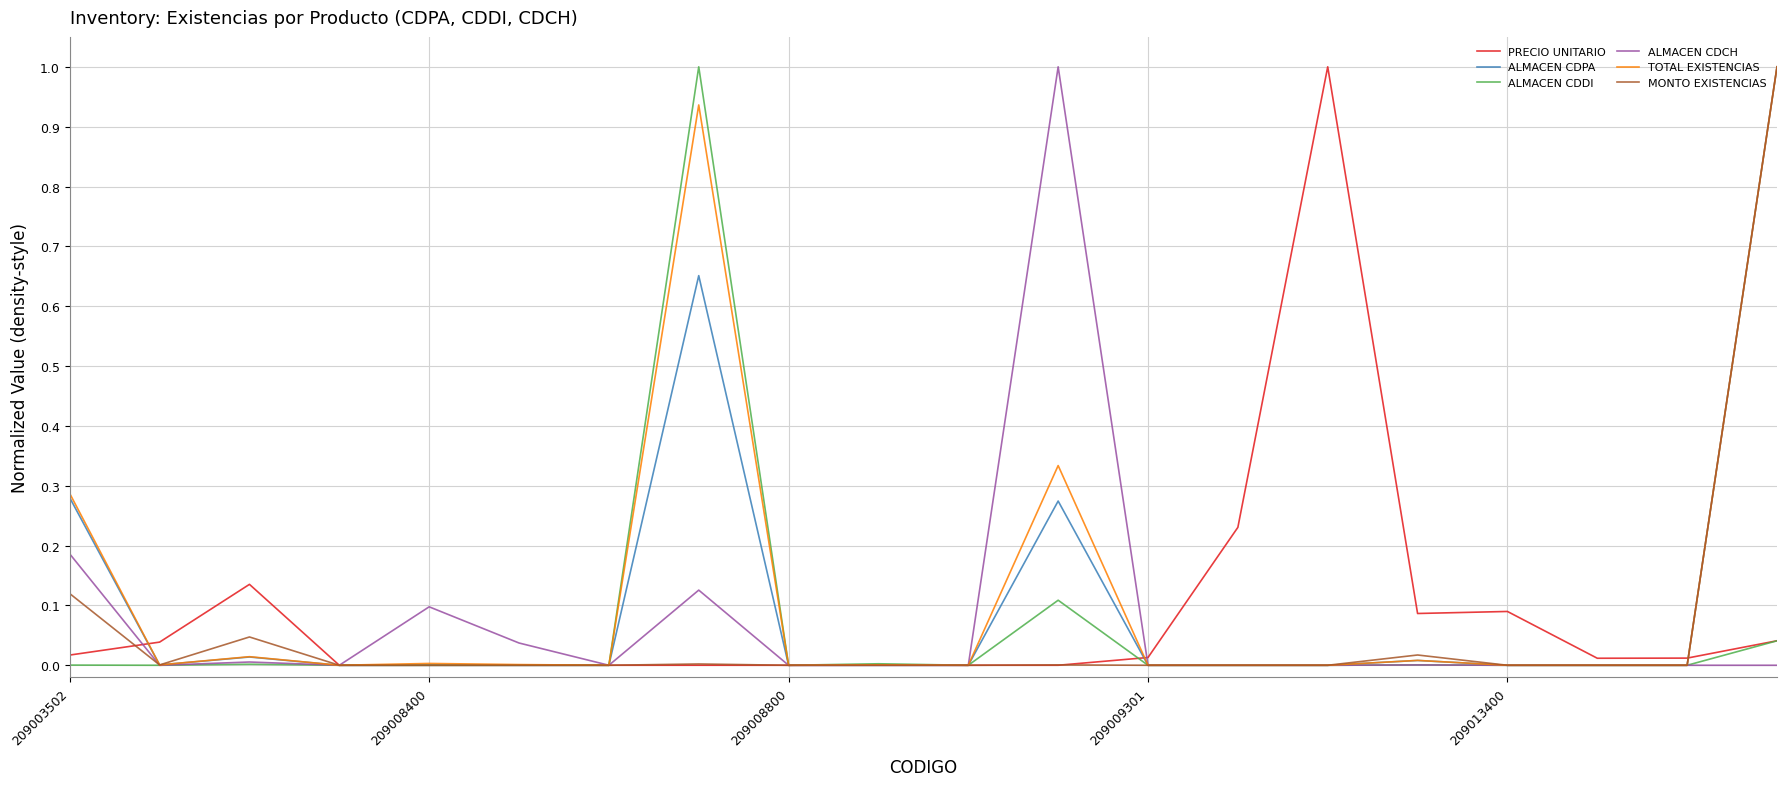

What is the highest value of the ALMACEN CDCH series?

1.0